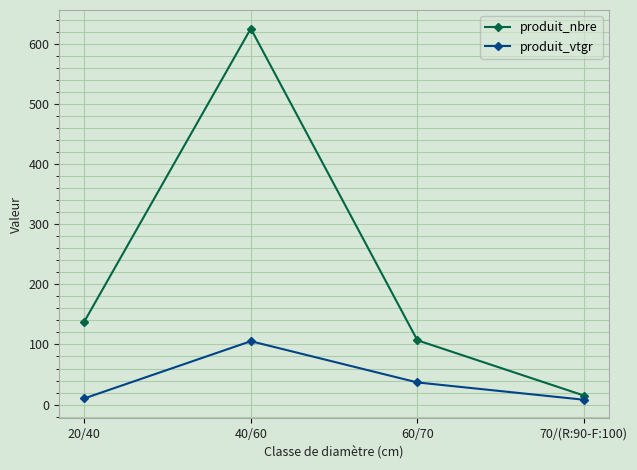

Read the produit_nbre value at 60/70.

107.0